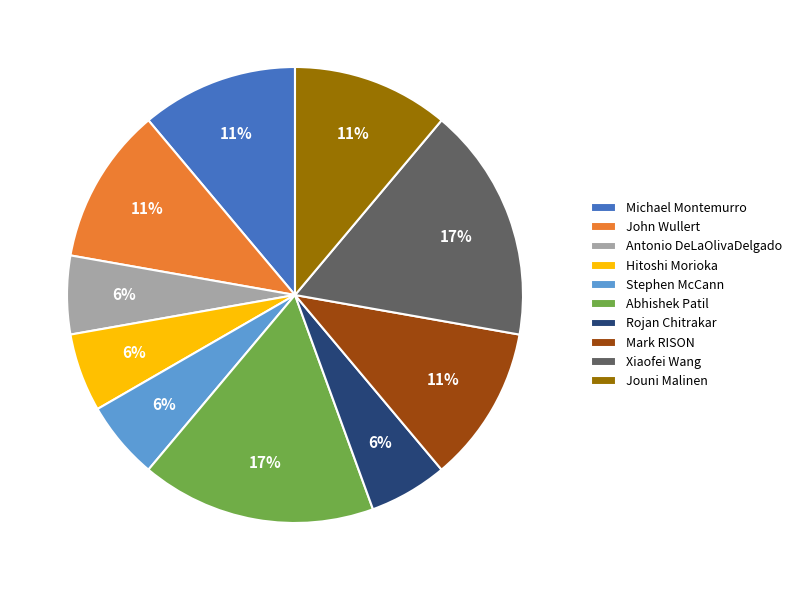

Which has a higher value, Abhishek Patil or Hitoshi Morioka?

Abhishek Patil